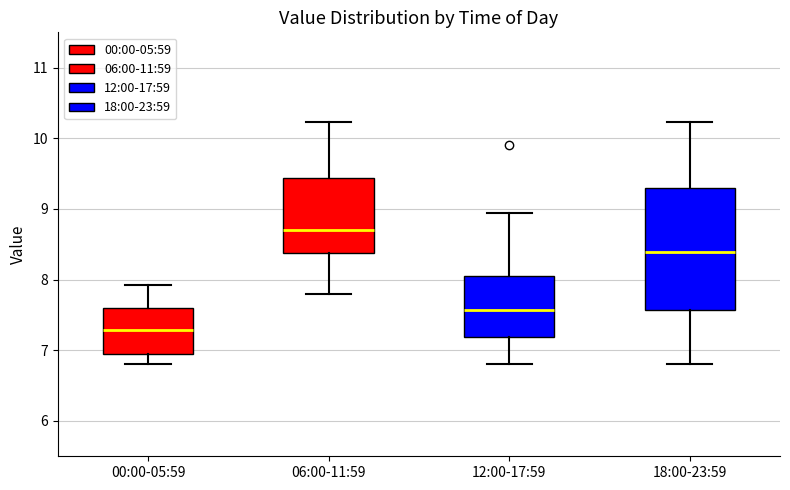

Which box's median line is the lowest?

00:00-05:59